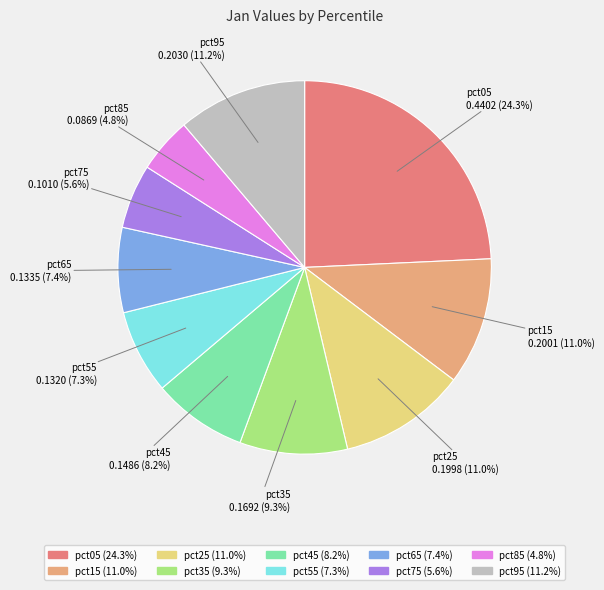

Does pct85 account for over 50% of the chart?

No